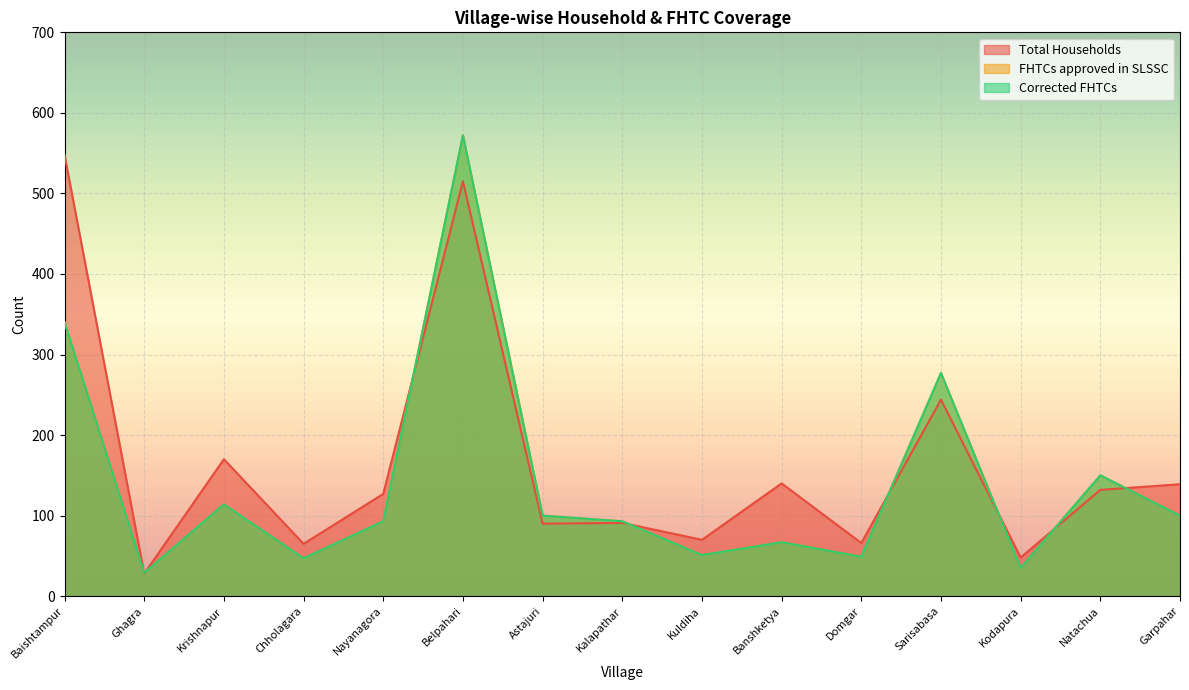

Between Astajuri and Natachua, which series saw the biggest shift?

FHTCs approved in SLSSC